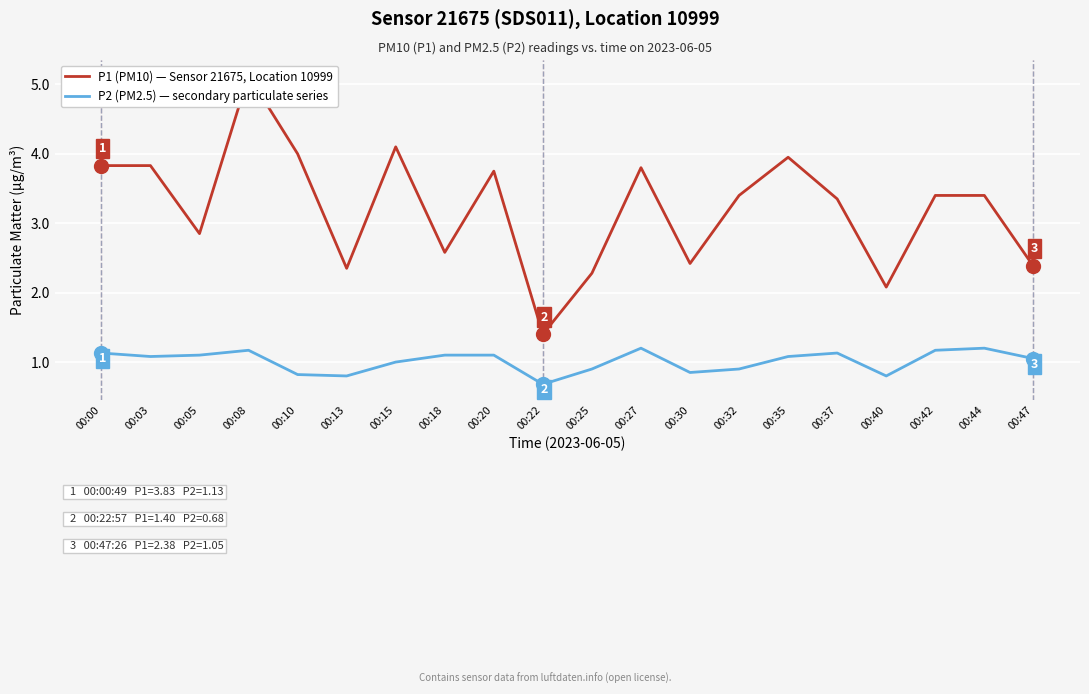

True or false: P2 (PM2.5) — HPI-style index line and P1 (PM10) — Sensor 21675, Location 10999 intersect in this chart.

False